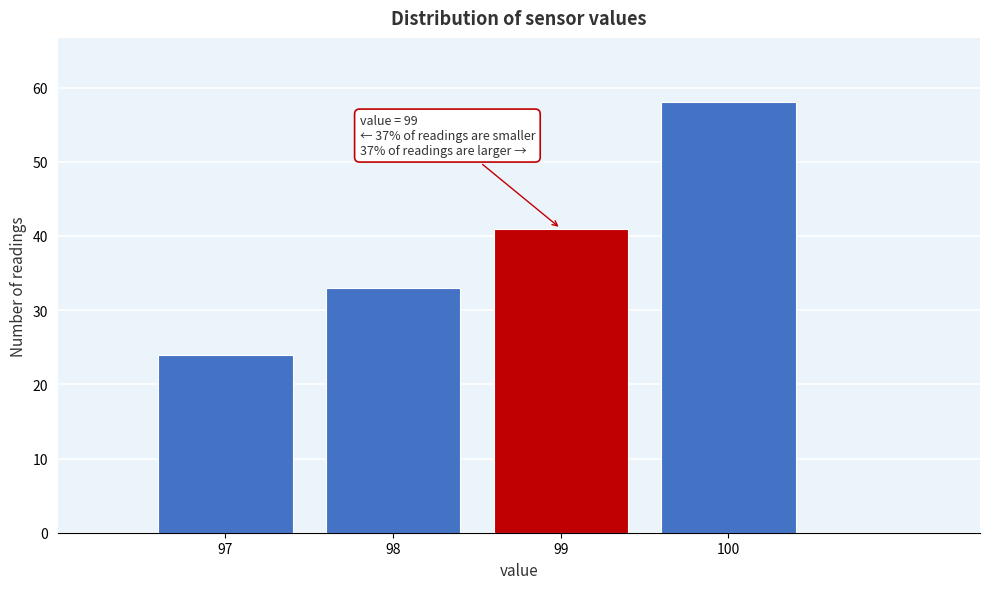

Which range on the x-axis has the tallest bar?

99.5 to 100.5